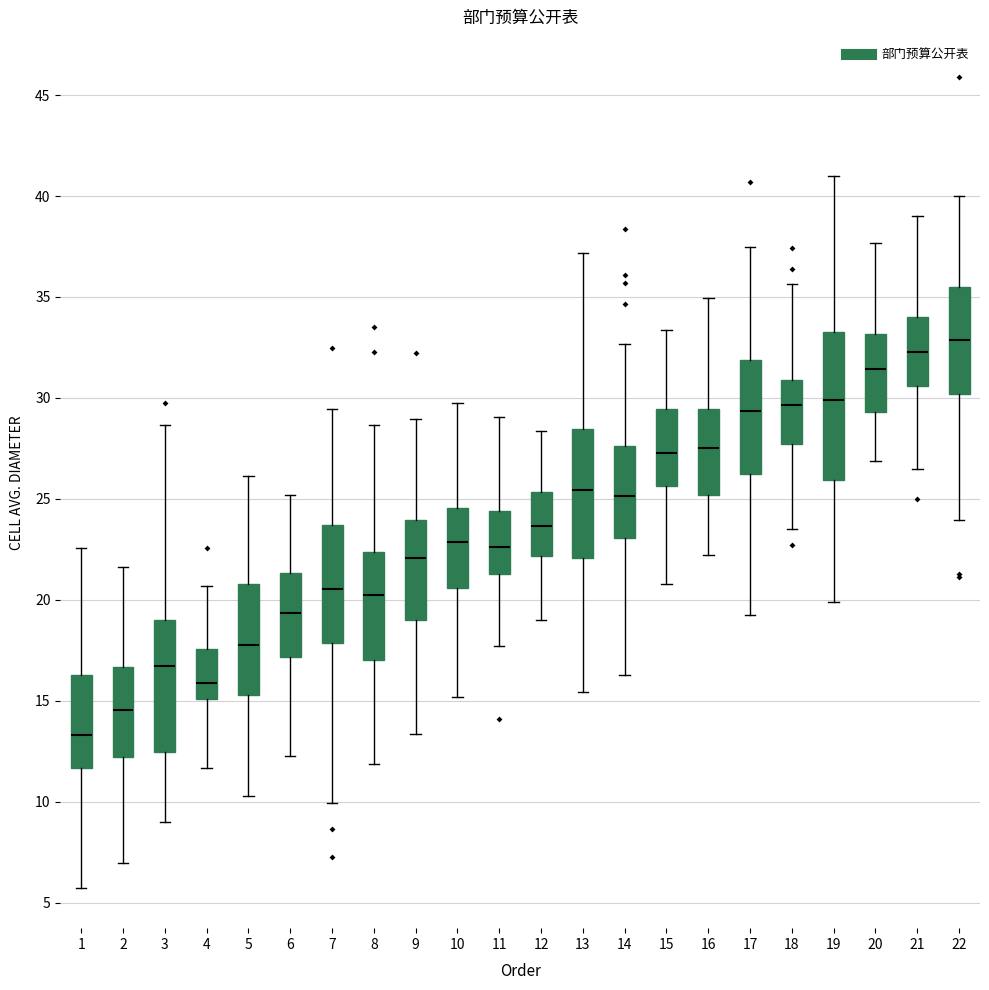

Which box is the tallest, from its lower edge to its upper edge?

19